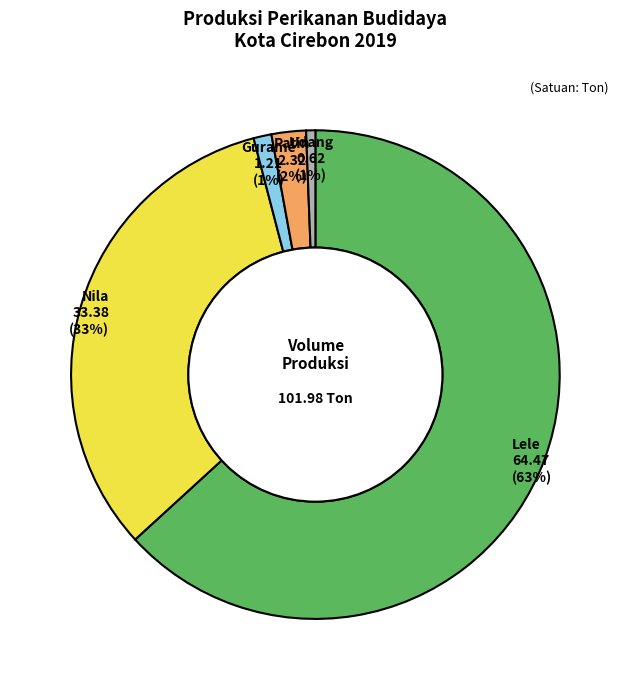

Is there any slice that represents more than half of the pie?

Yes